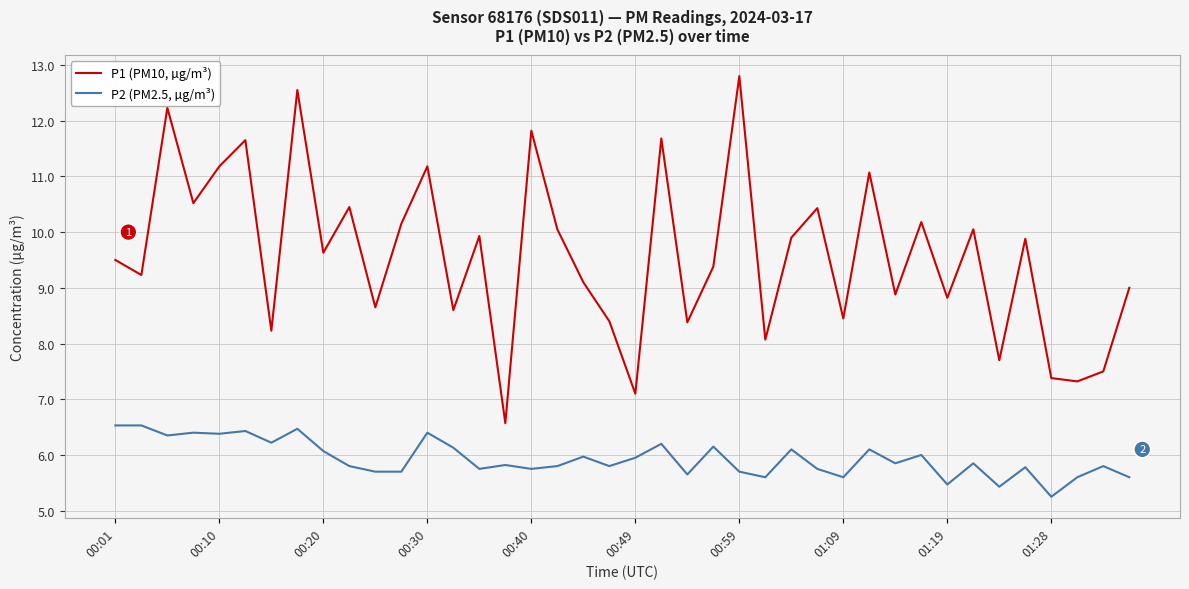

Which series has the largest total across all categories?

P1 (PM10, µg/m³)